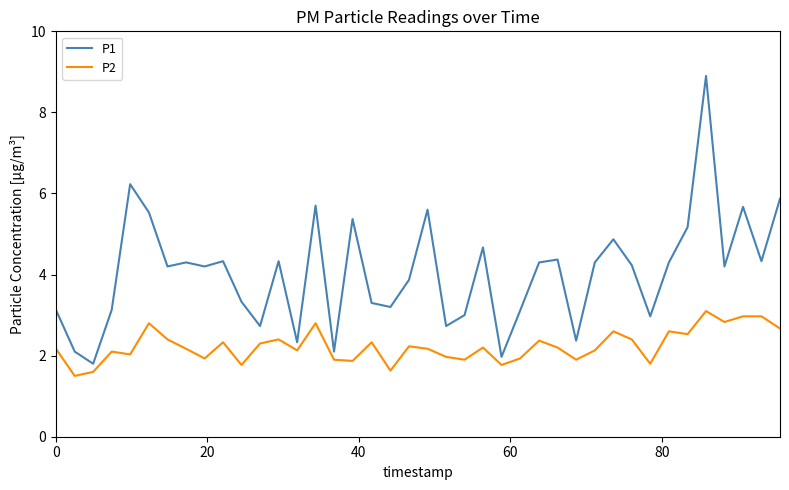

What is the minimum value shown in the chart?

1.5